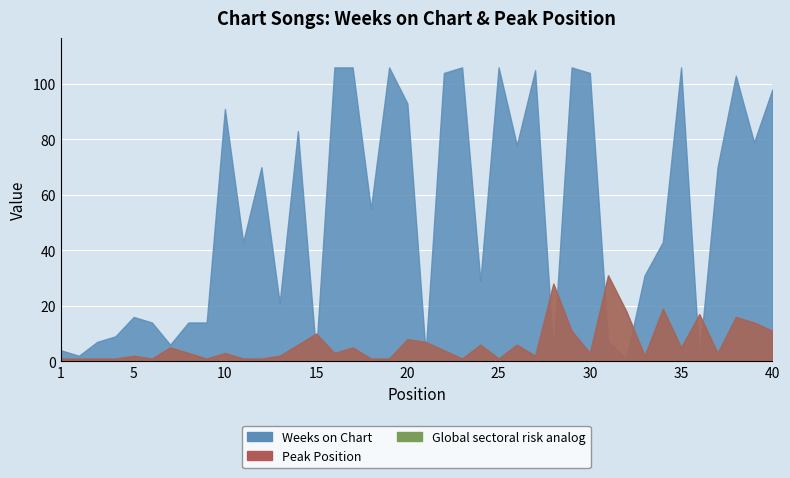

Rank the series by their average value, from highest to lowest.

Weeks on Chart, Peak Position